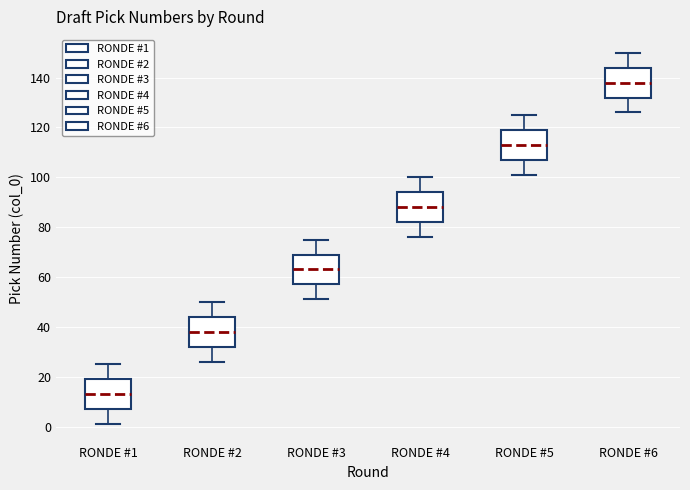

Which box's median line is the highest?

RONDE #6